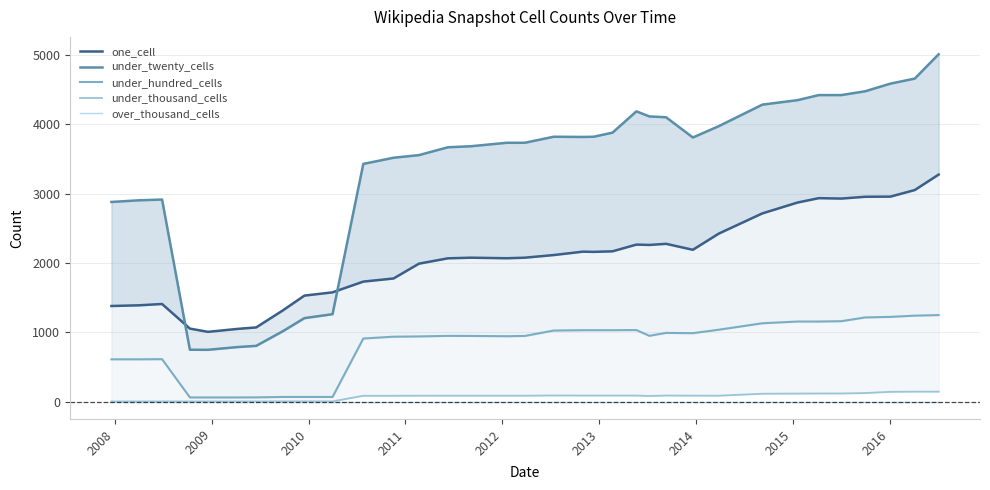

What is the value of the under_hundred_cells point at the 14th from the left?

948